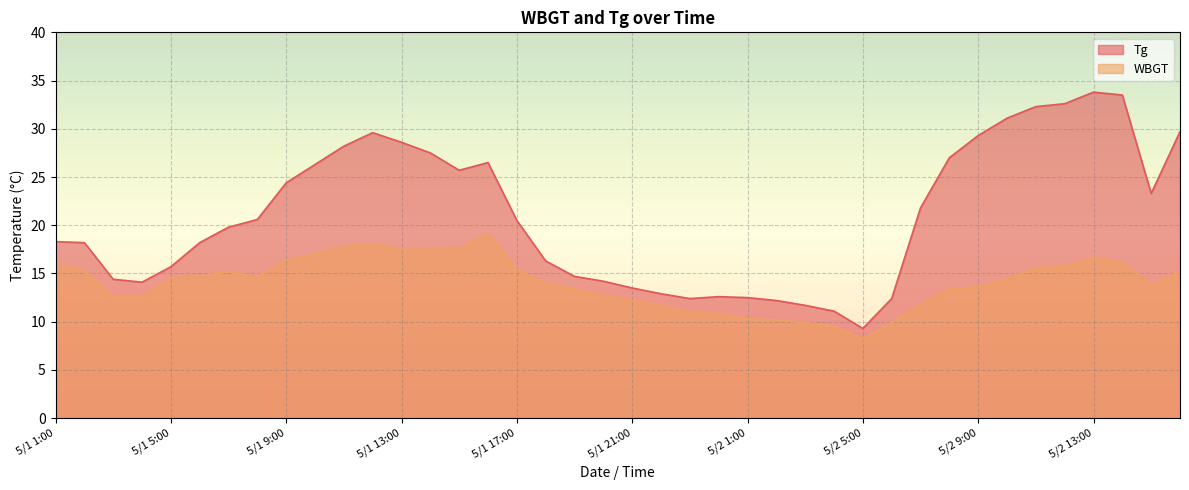

Is the value of WBGT at 5/1 23:00 greater than the value of Tg at 5/2 11:00?

No